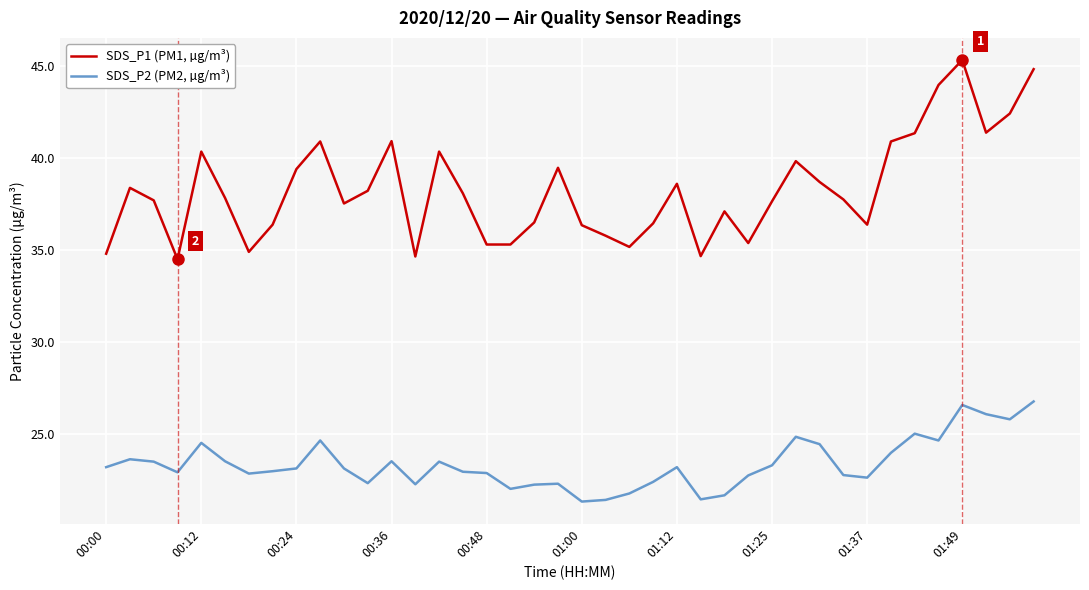

True or false: SDS_P1 (PM1, µg/m³) and SDS_P2 (PM2, µg/m³) intersect in this chart.

False